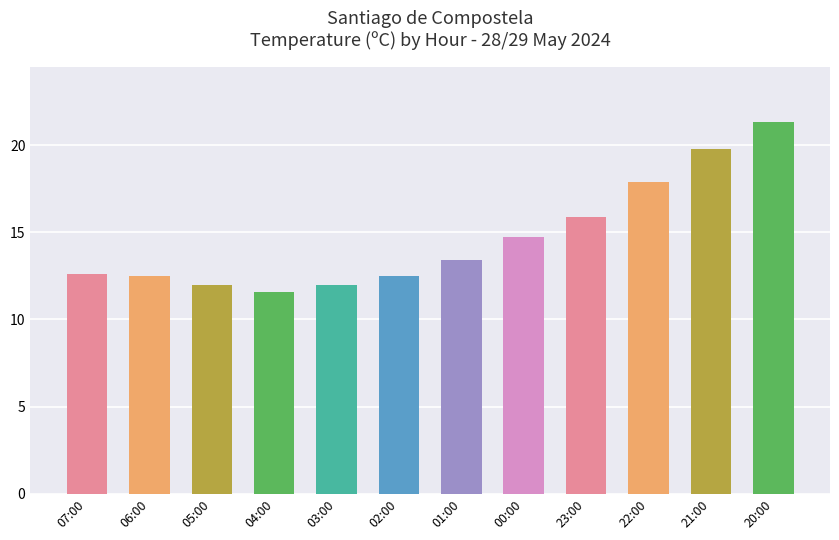

What position from the left is 07:00?

1